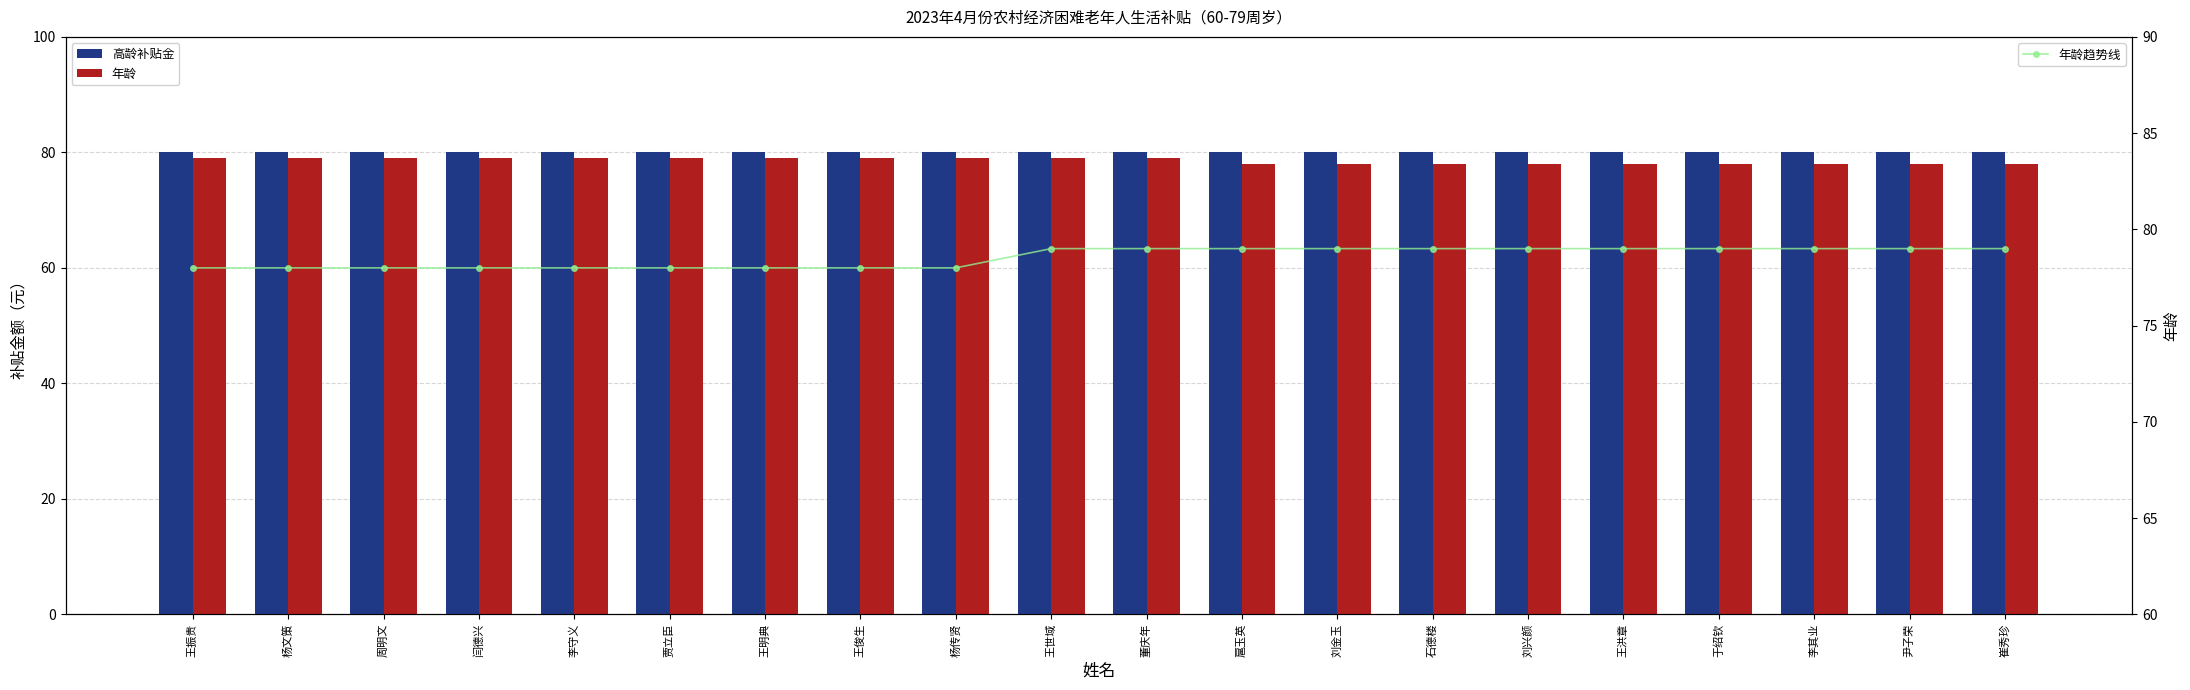

Which category has the lowest value in the 年龄 series?

扈玉英